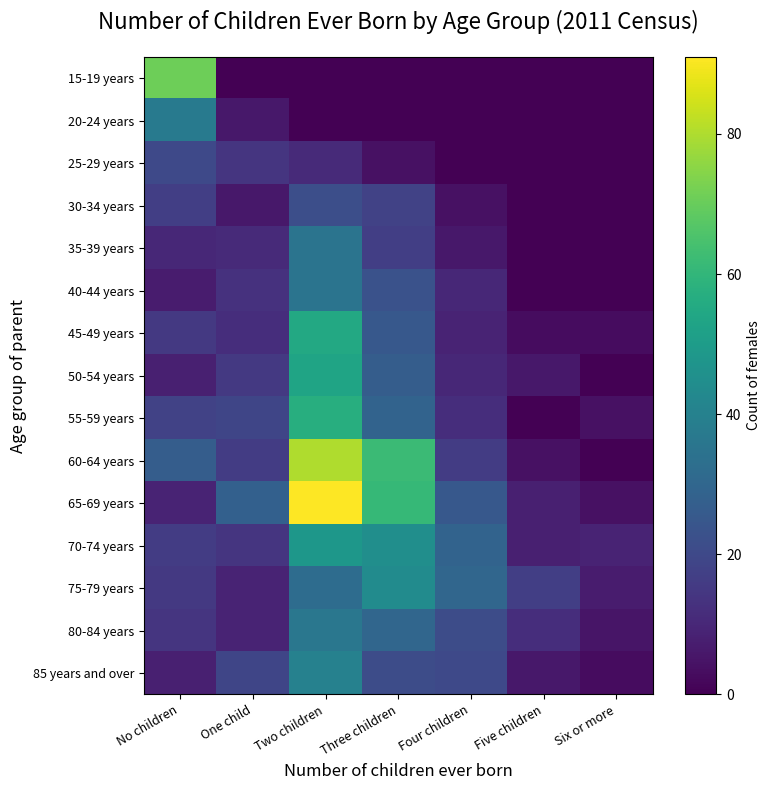

What is the spread (max minus min) of values at One child?

28